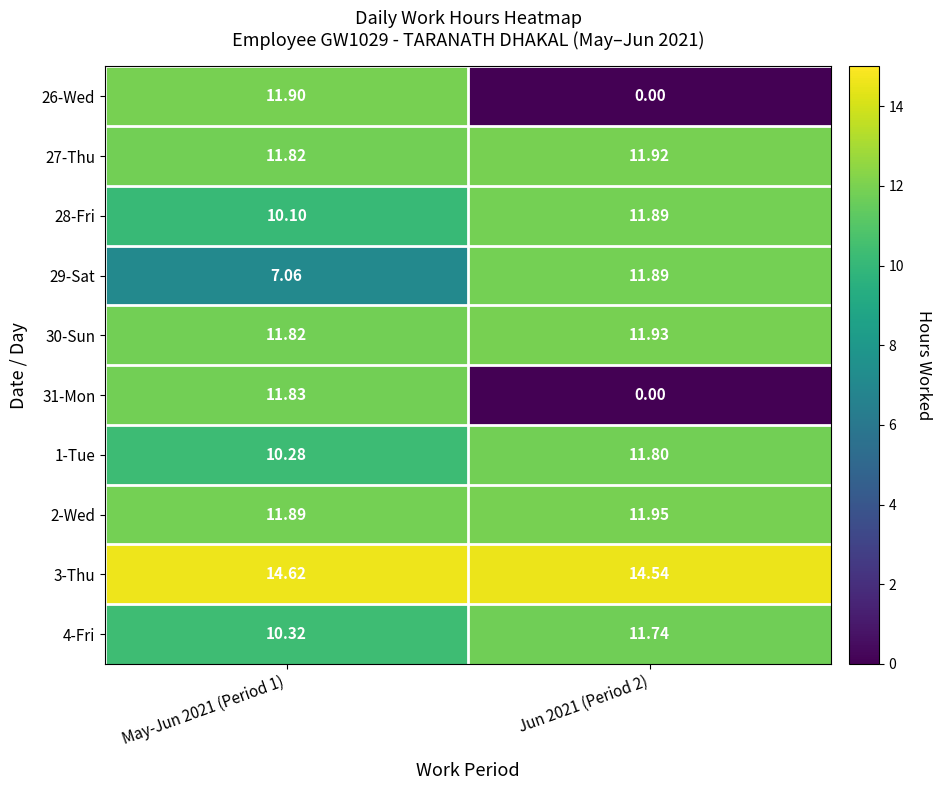

Is the value of 30-Sun at May-Jun 2021 (Period 1) greater than the value of 1-Tue at May-Jun 2021 (Period 1)?

Yes